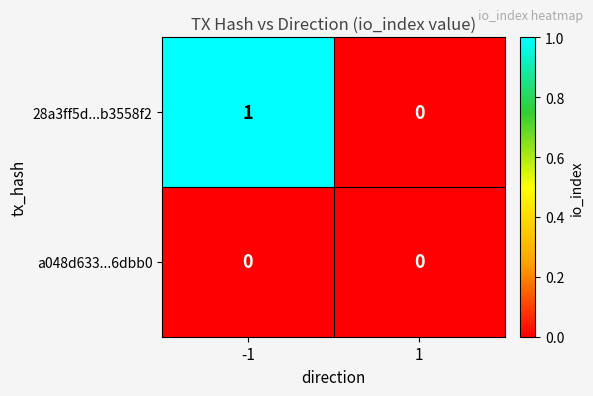

Reading left to right, extract all data points from this chart.

28a3ff5d...b3558f2: 1	0
a048d633...6dbb0: 0	0